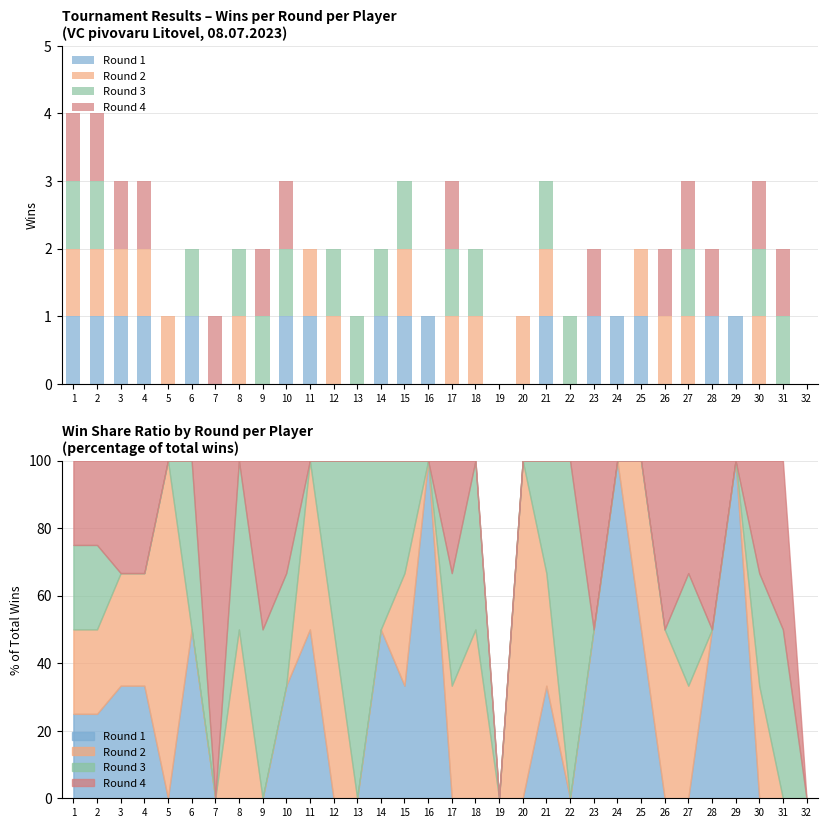

What are all the series names shown in the legend?

Round 1, Round 2, Round 3, Round 4